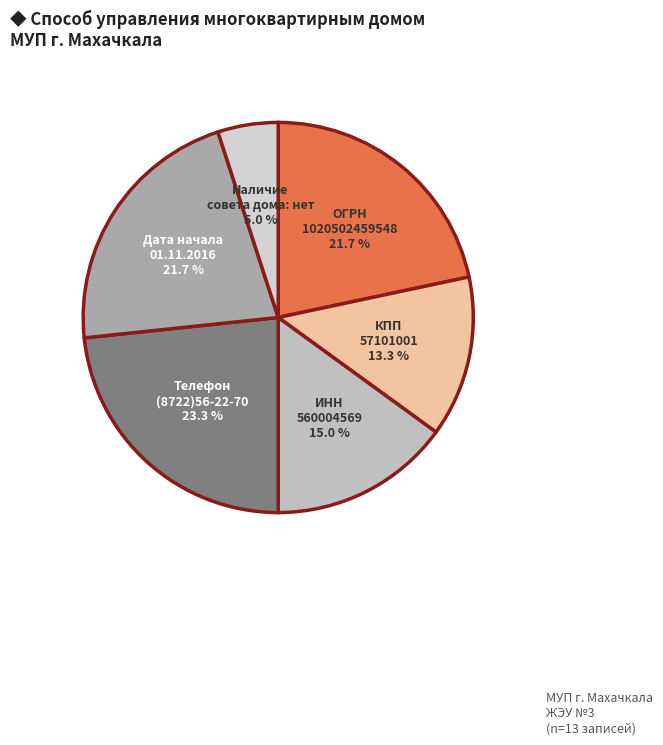

How many segments does this pie chart have?

6